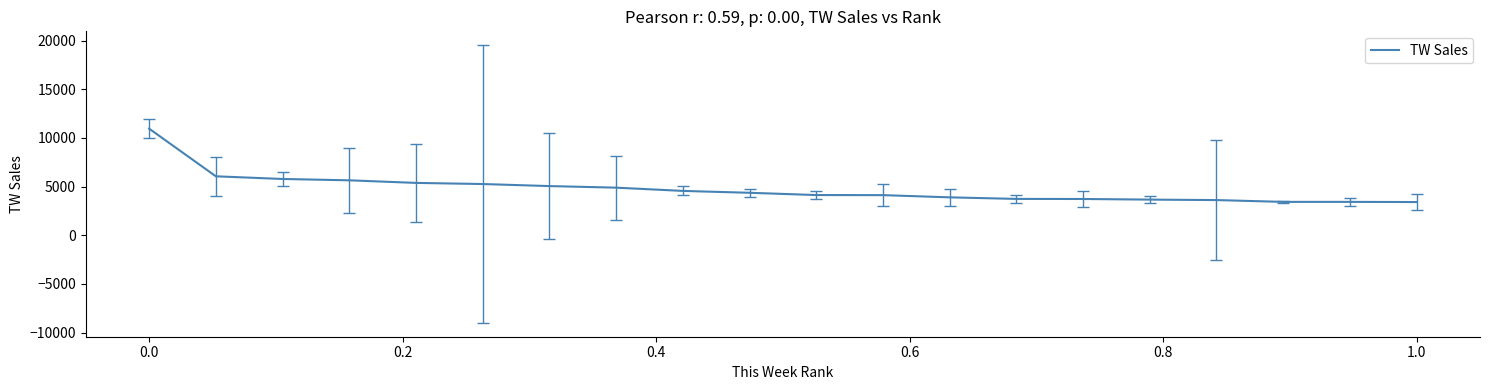

What is the greatest value displayed?

10961